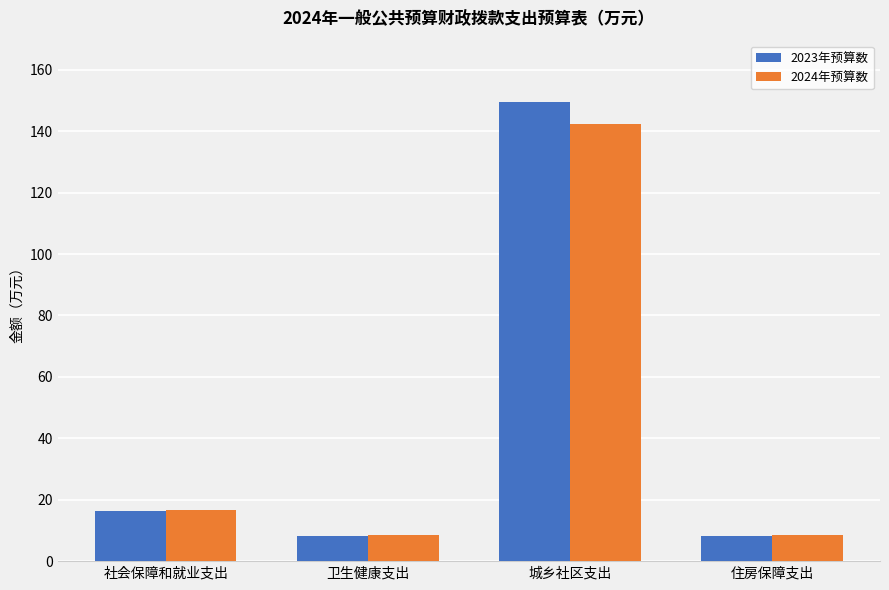

Count the number of categories in the chart.

4